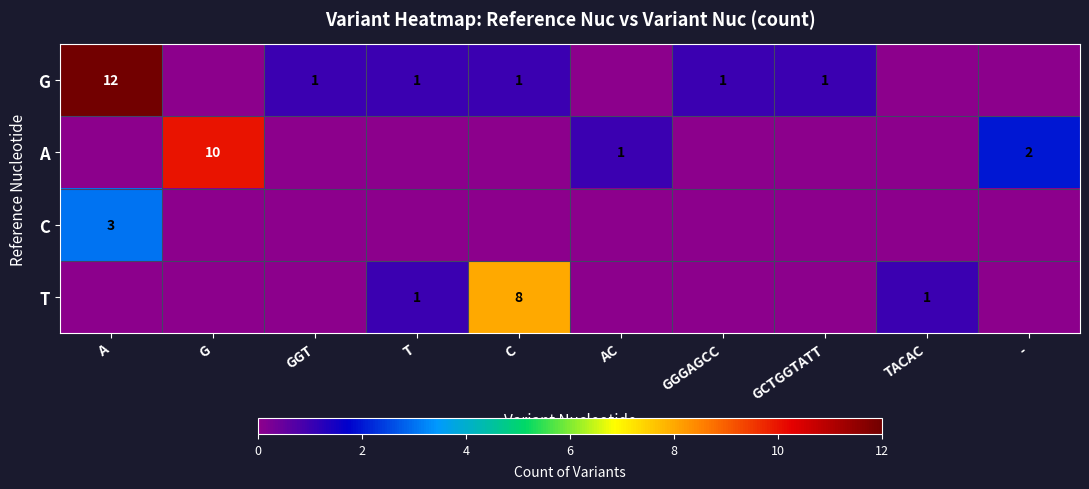

The value of G at A is 12. True or false?

True